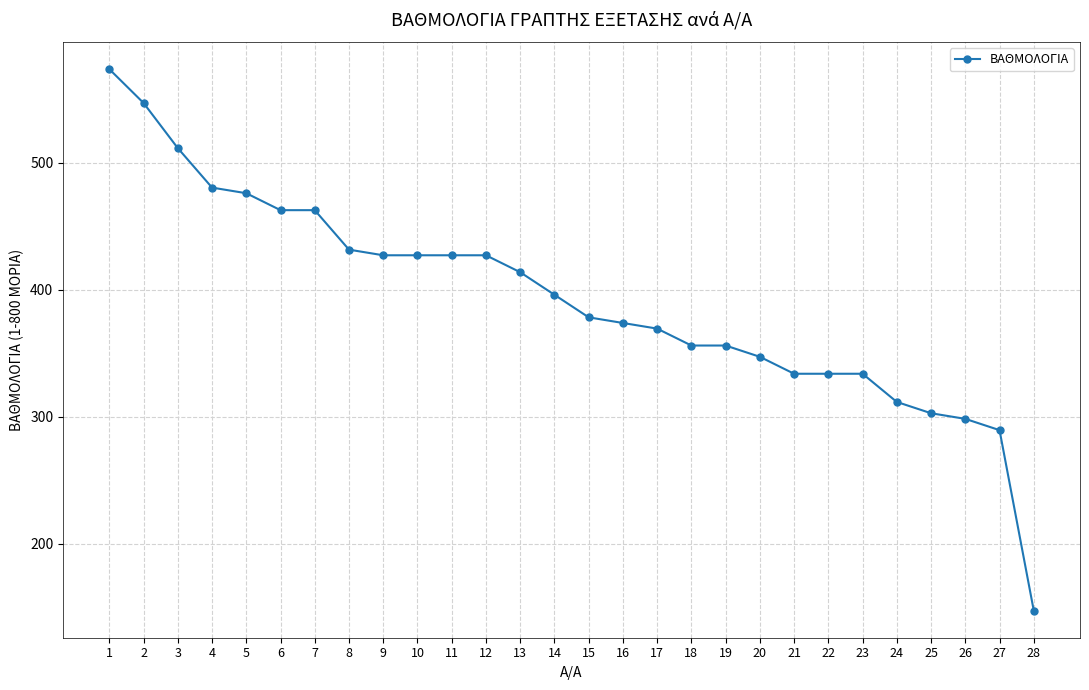

At which category does the chart reach its minimum across all series?

28